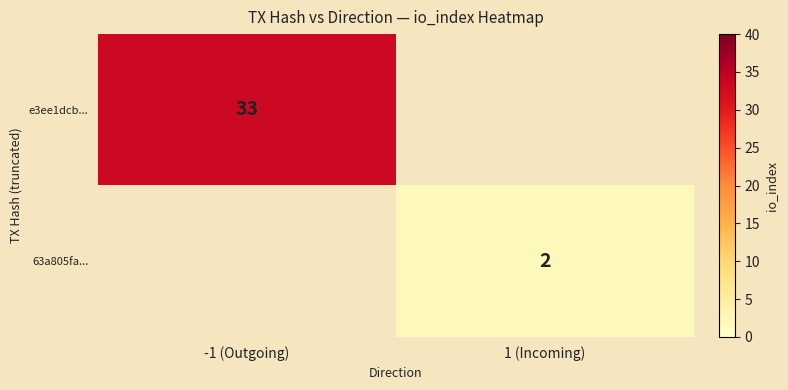

The value of 63a805fa... at 1 (Incoming) is 3. True or false?

False